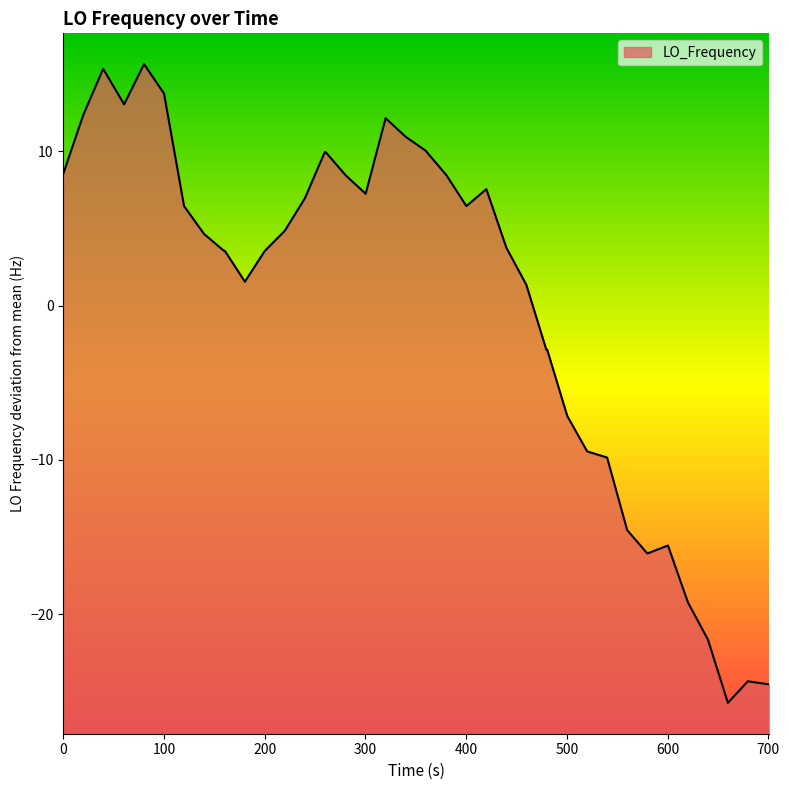

What is the smallest value displayed?

-25.8